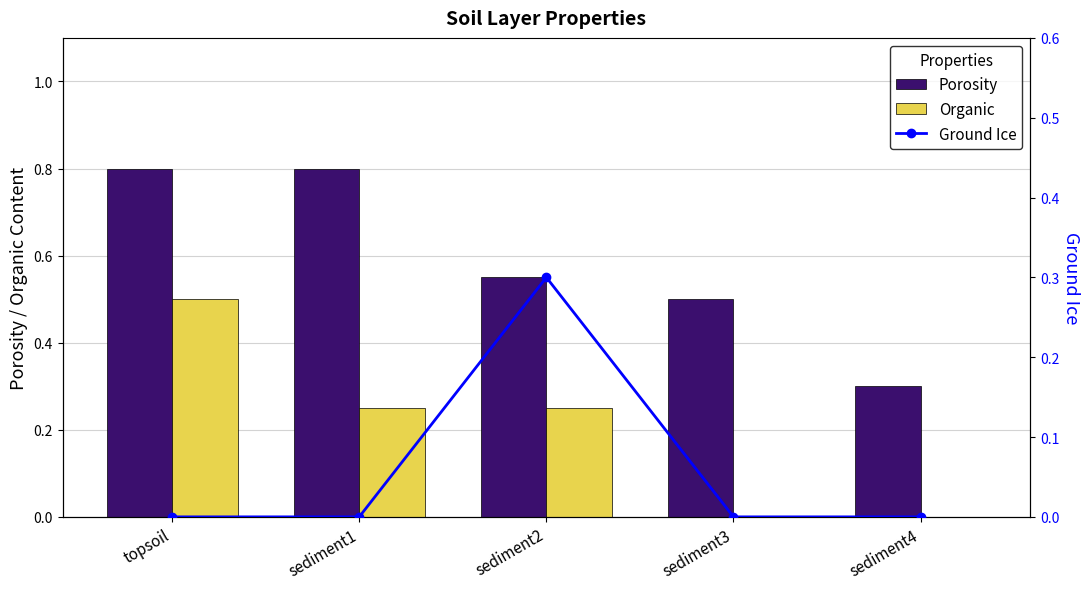

List the series in order of their peak value, lowest first.

Ground Ice, Organic, Porosity